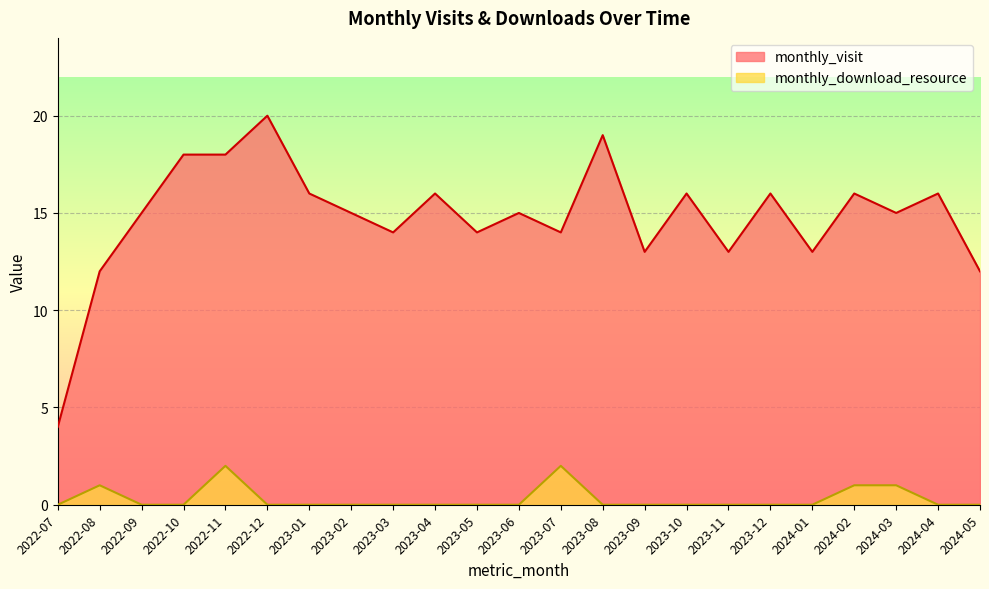

Reading left to right, list all the values displayed in this chart.

monthly_visit: 4	12	15	18	18	20	16	15	14	16	14	15	14	19	13	16	13	16	13	16	15	16	12
monthly_download_resource: 0	1	0	0	2	0	0	0	0	0	0	0	2	0	0	0	0	0	0	1	1	0	0